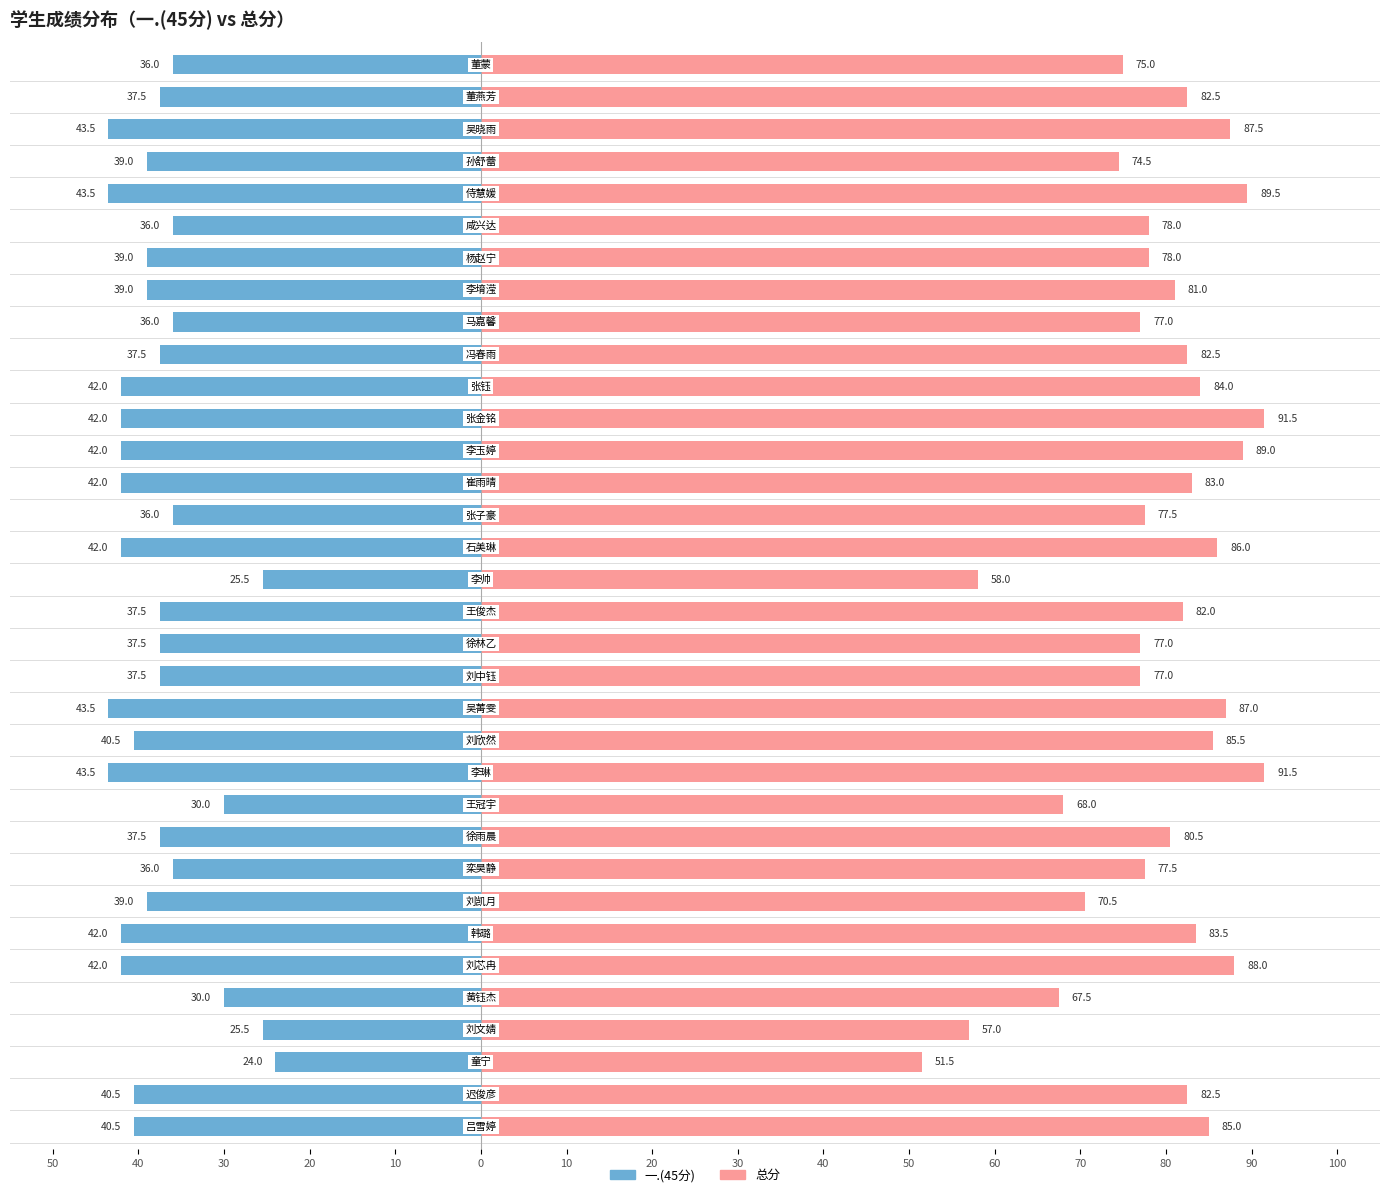

Are the bars horizontal?

Yes